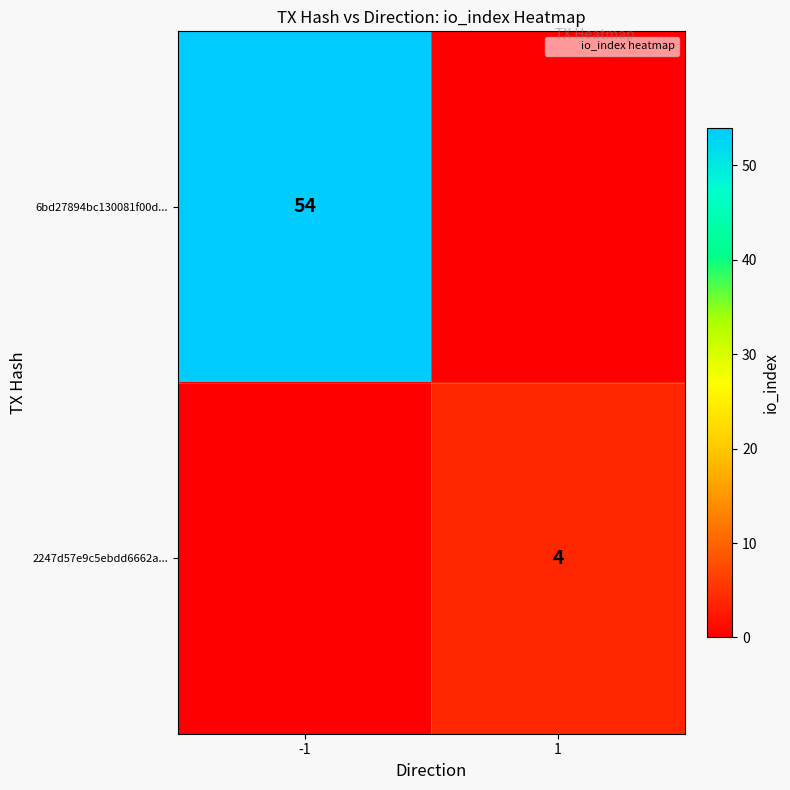

Which series has the largest total across all categories?

6bd27894bc130081f00d...